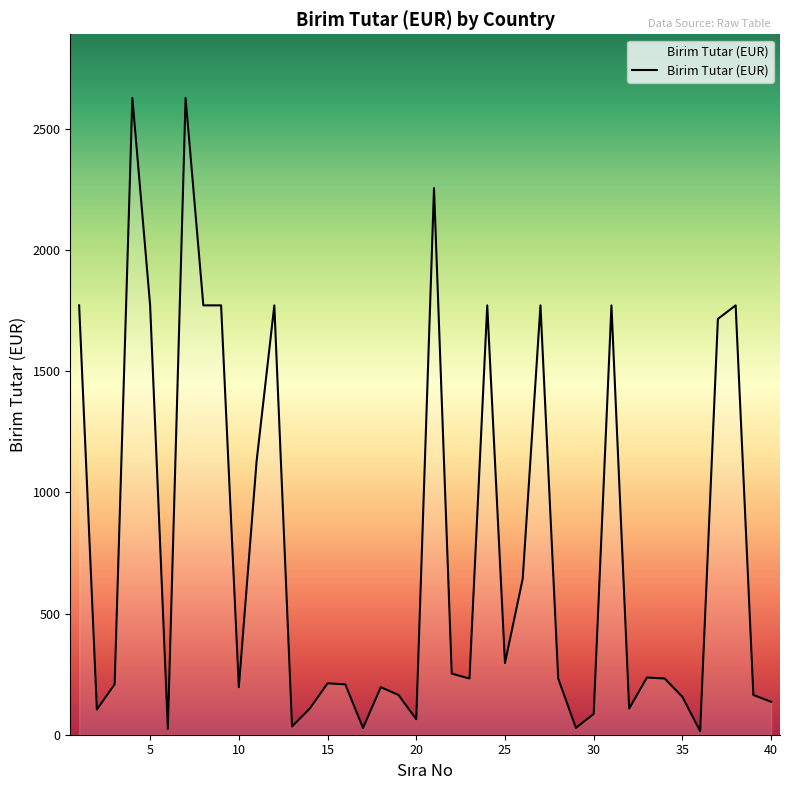

What is the difference between the maximum and minimum values?

2613